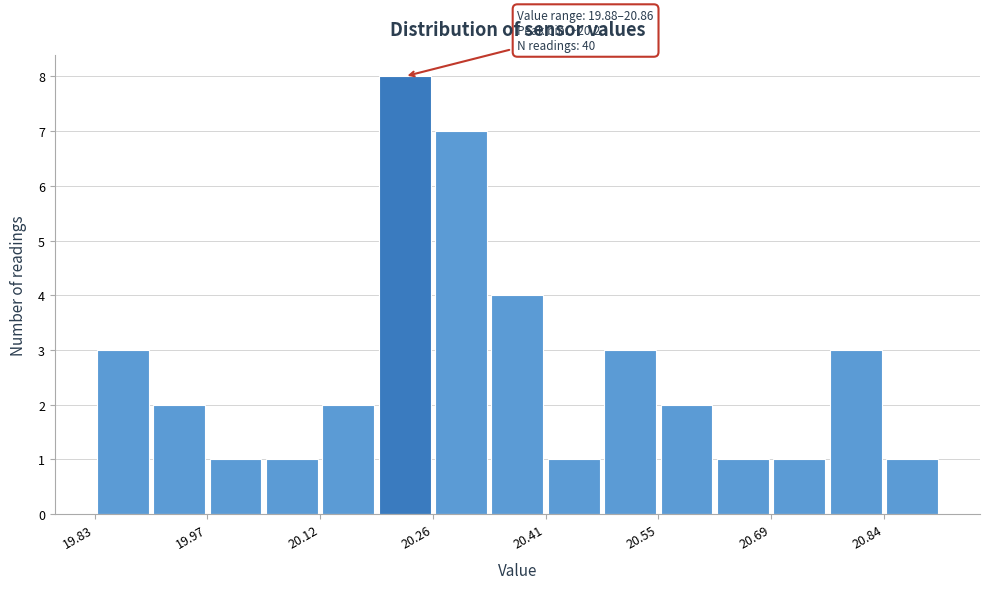

Read against the x-axis, roughly where is the centre of the tallest bar?

20.22